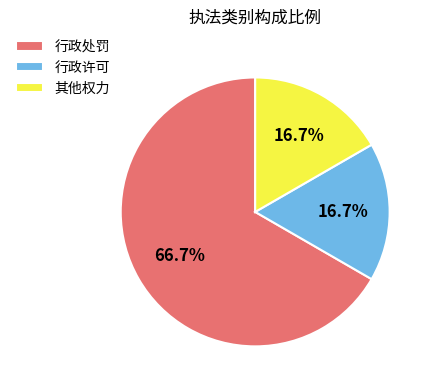

To the nearest percent, what is the difference between the largest and smallest slice percentages?

50%